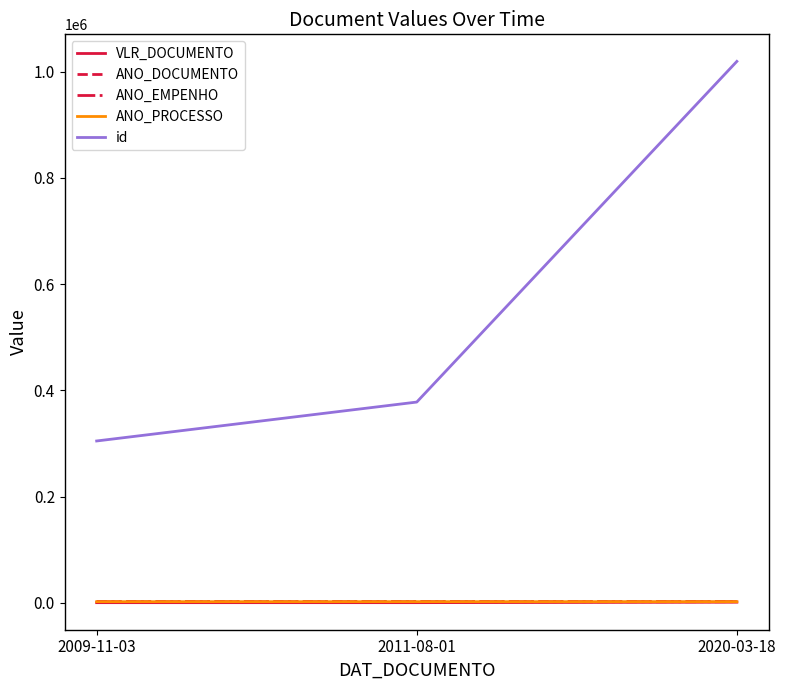

What is the sum of the ANO_PROCESSO values at 2020-03-18 and 2009-11-03?

4029